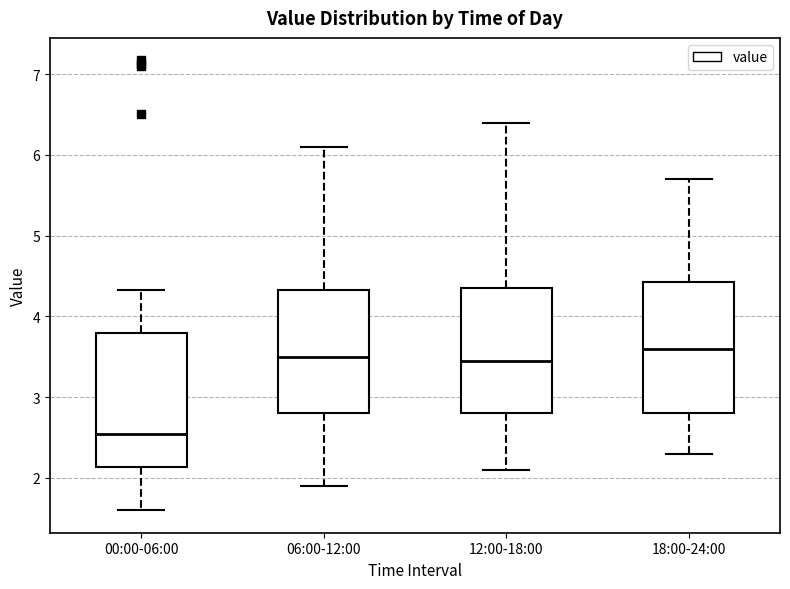

Which box has the highest median line?

18:00-24:00